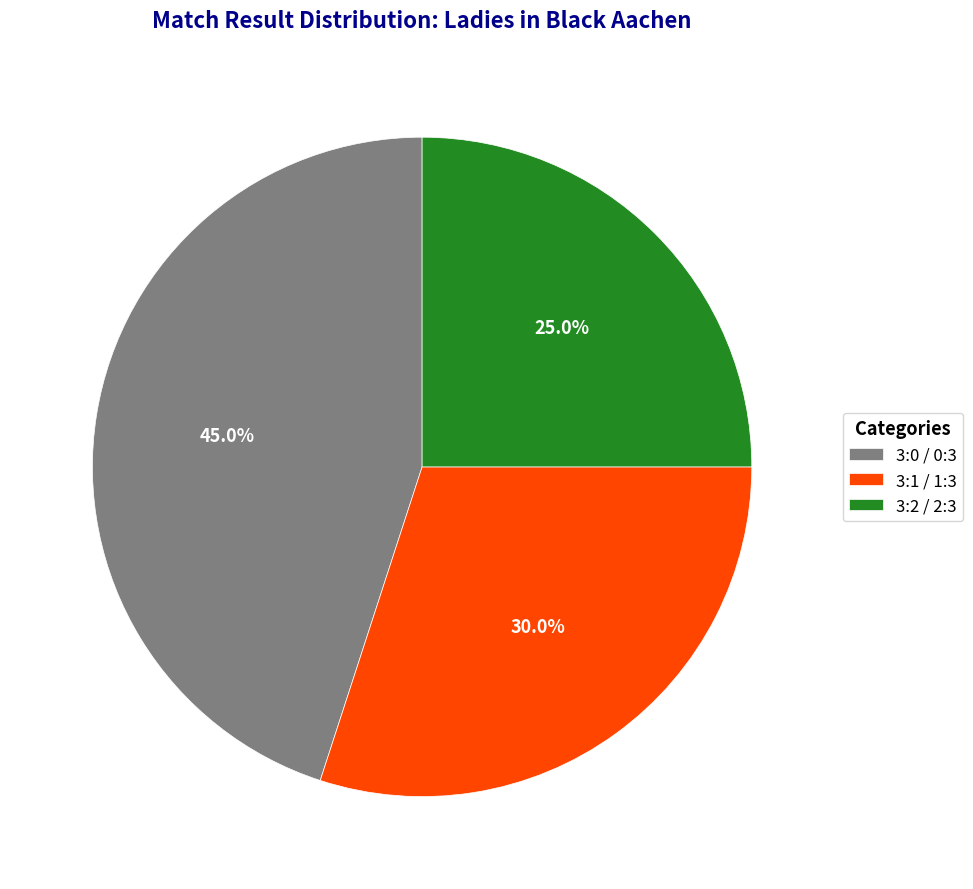

How many slices are in this pie chart?

3